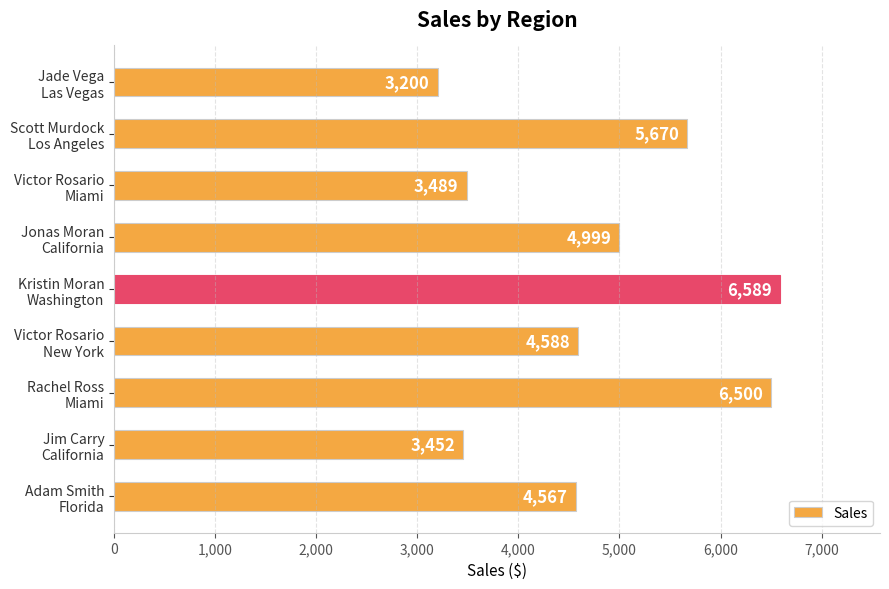

What is the greatest value displayed?

6589